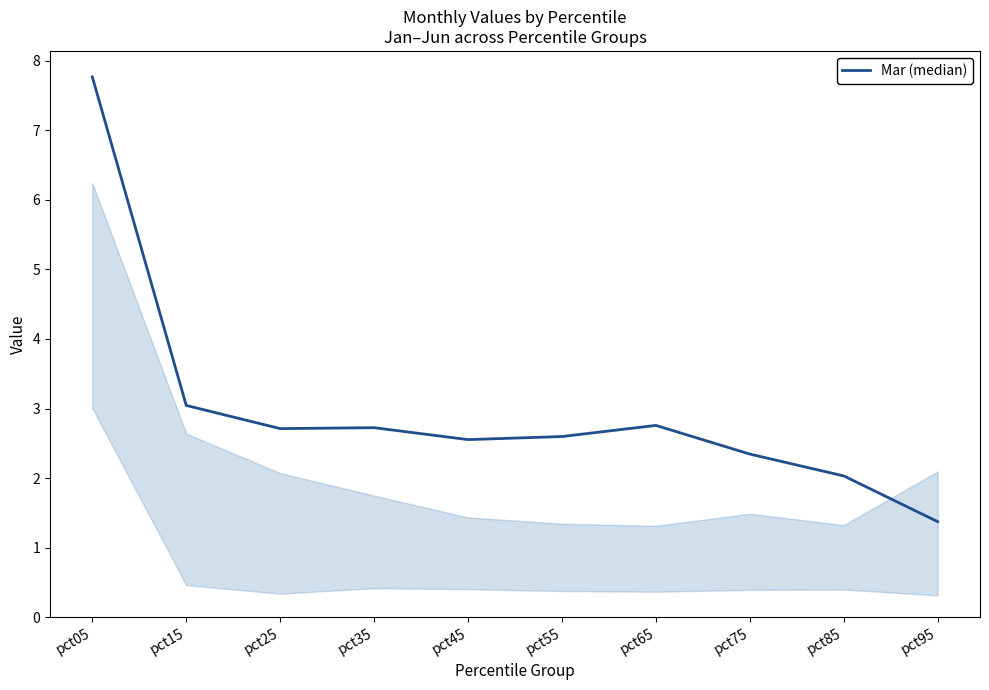

What is the difference between the maximum and minimum values?

6.4